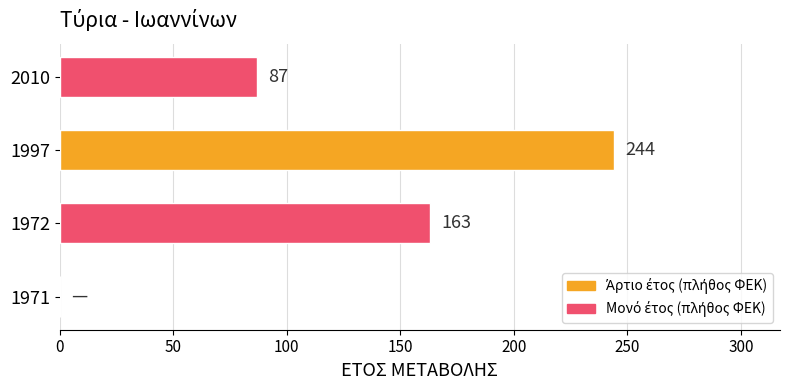

What is the sum of all values?

494